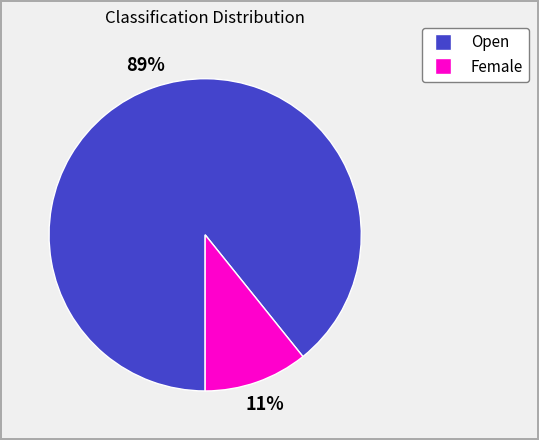

Is the sum of Female and Open greater than half?

Yes